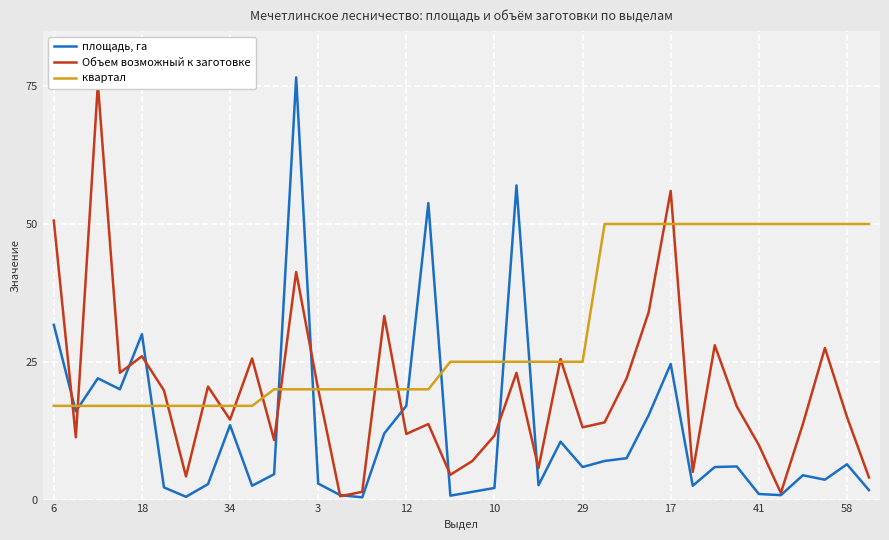

At which label is площадь, га closest to 38?

6